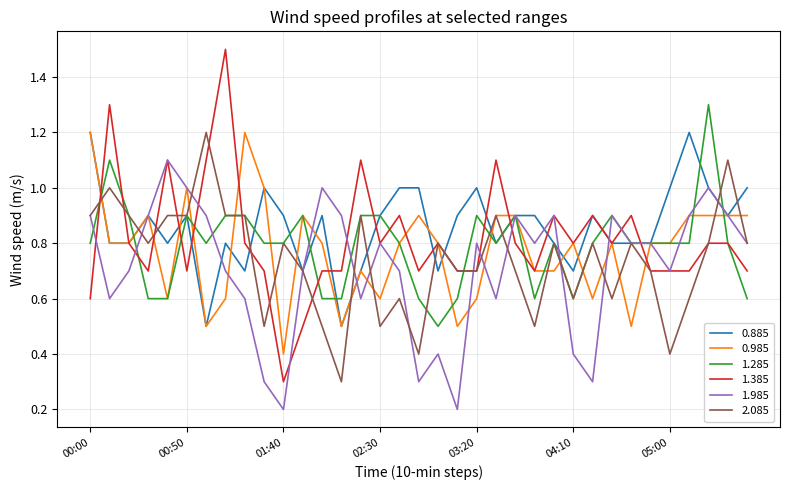

Which series has the widest spread of values?

1.385